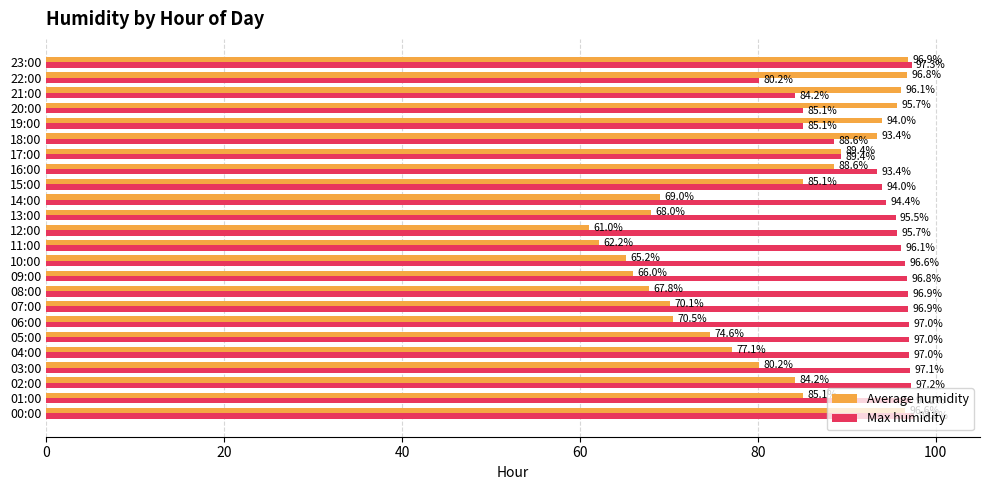

List the series in order of their peak value, lowest first.

Average humidity, Max humidity